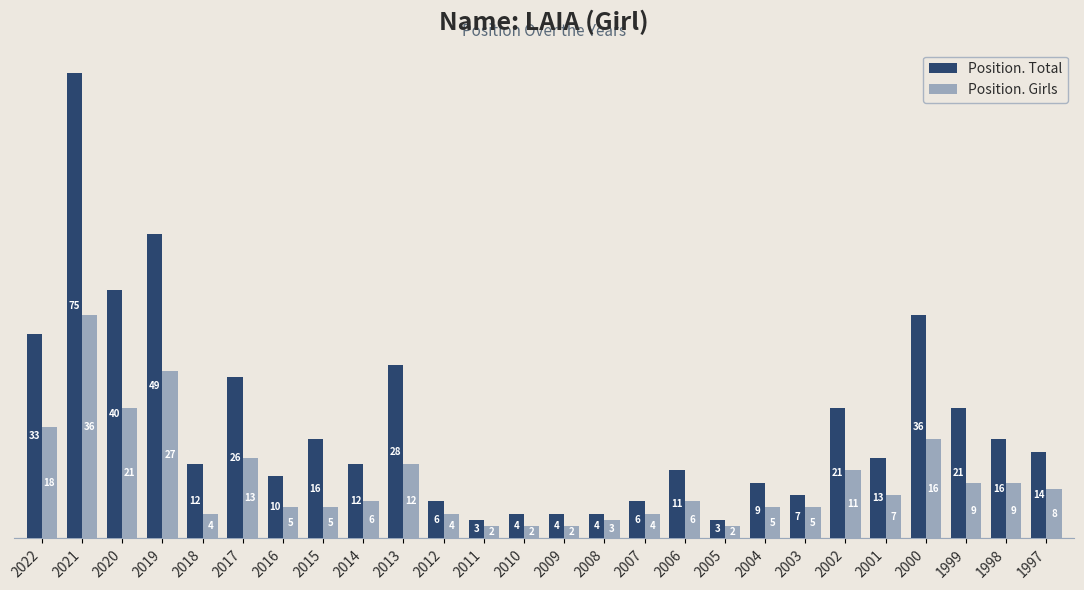

What is the minimum value shown in the chart?

2